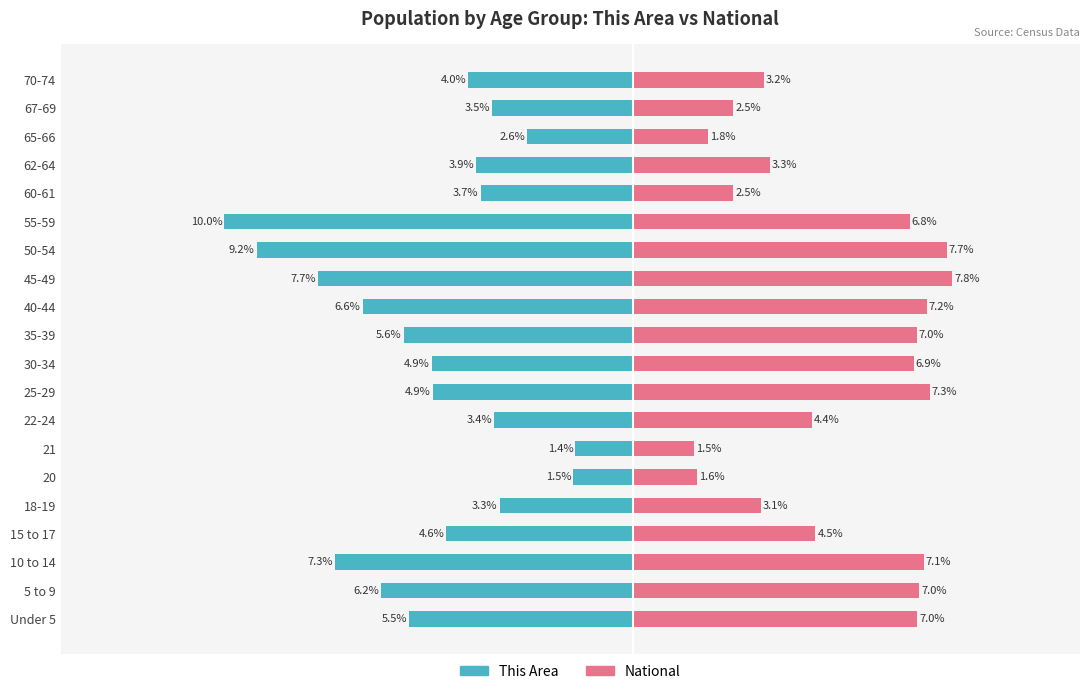

How many values in the This Area series exceed -4?

8